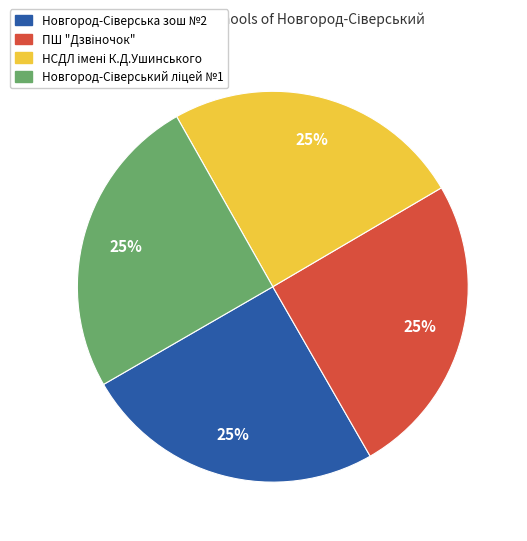

Is there any slice that represents more than half of the pie?

No